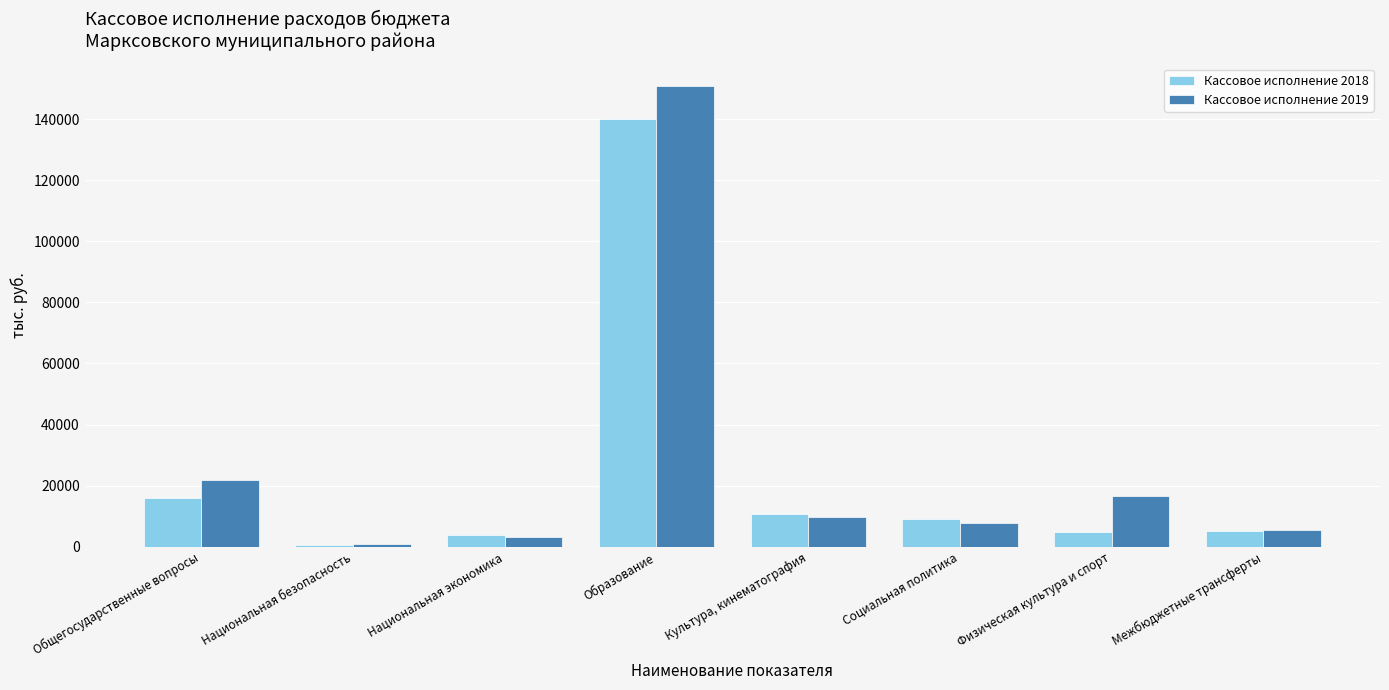

What is the value of the Кассовое исполнение 2018 bar at the 3rd from the left?

3700.8